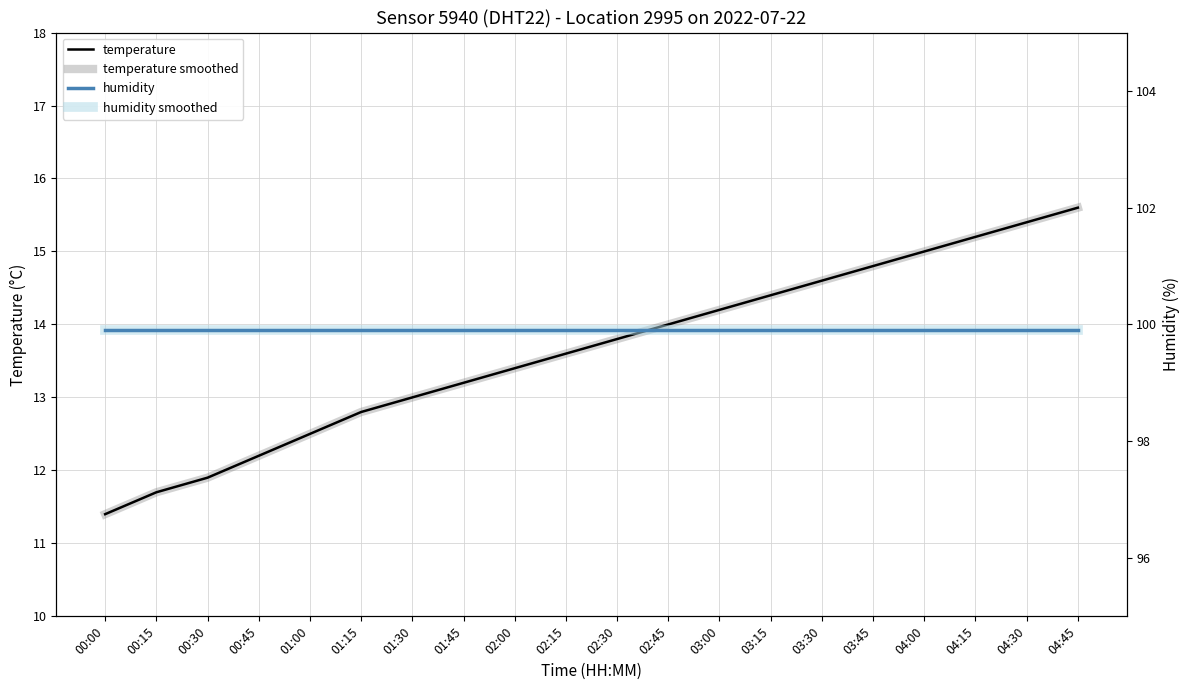

True or false: temperature smoothed has more than 1 points higher than both neighbors.

False